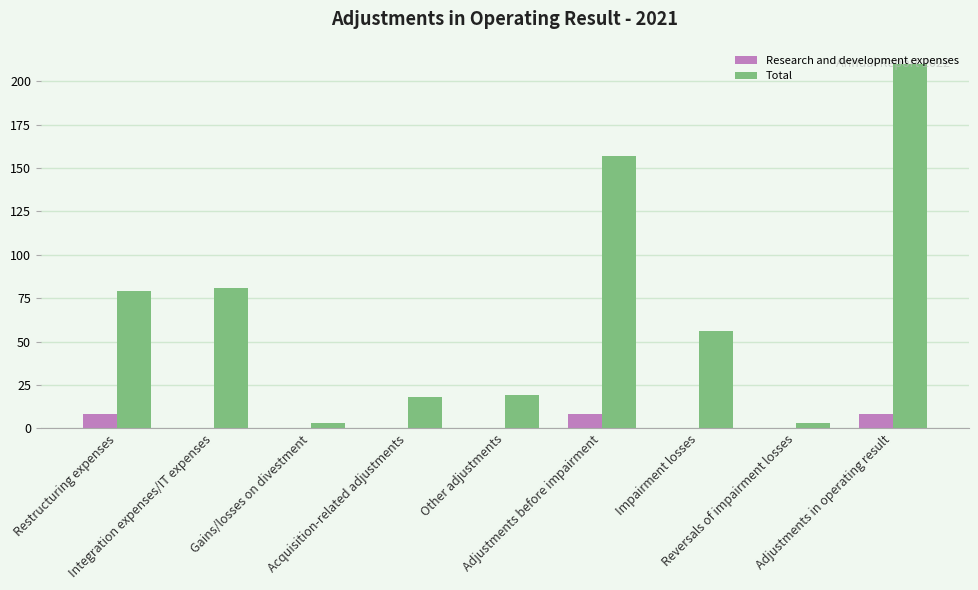

Count the number of categories in the chart.

9